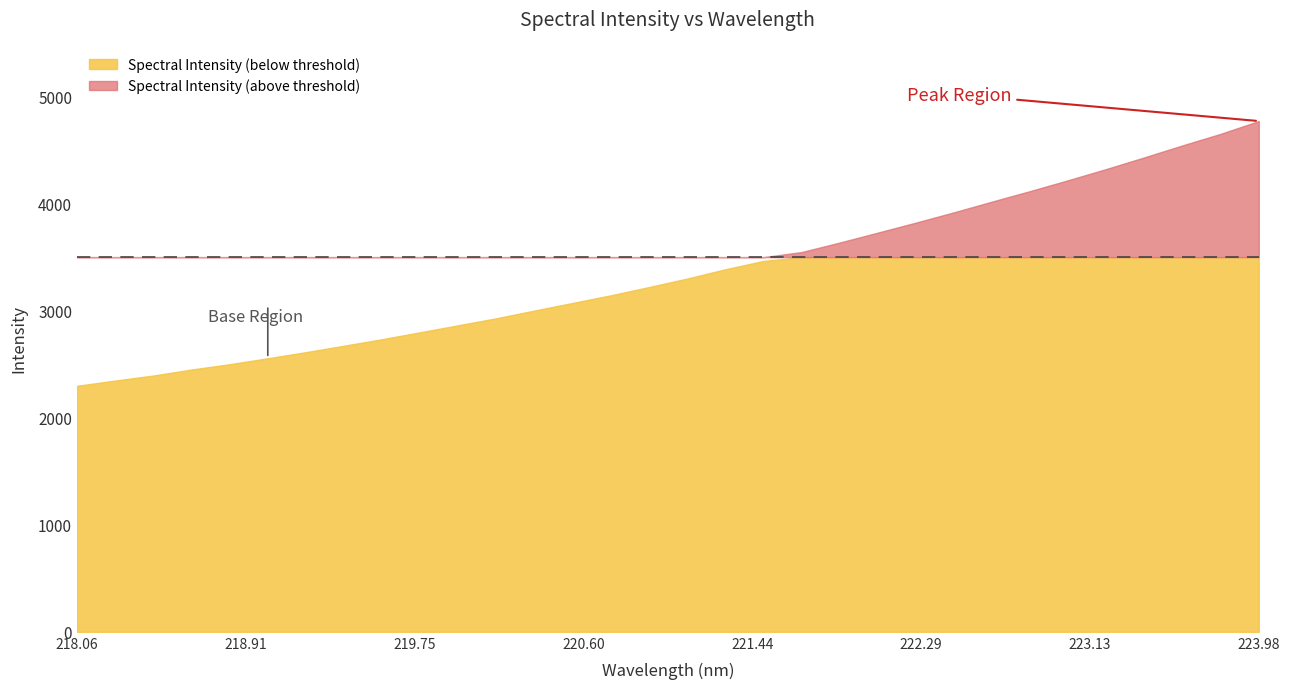

What is the average value?

3358.7